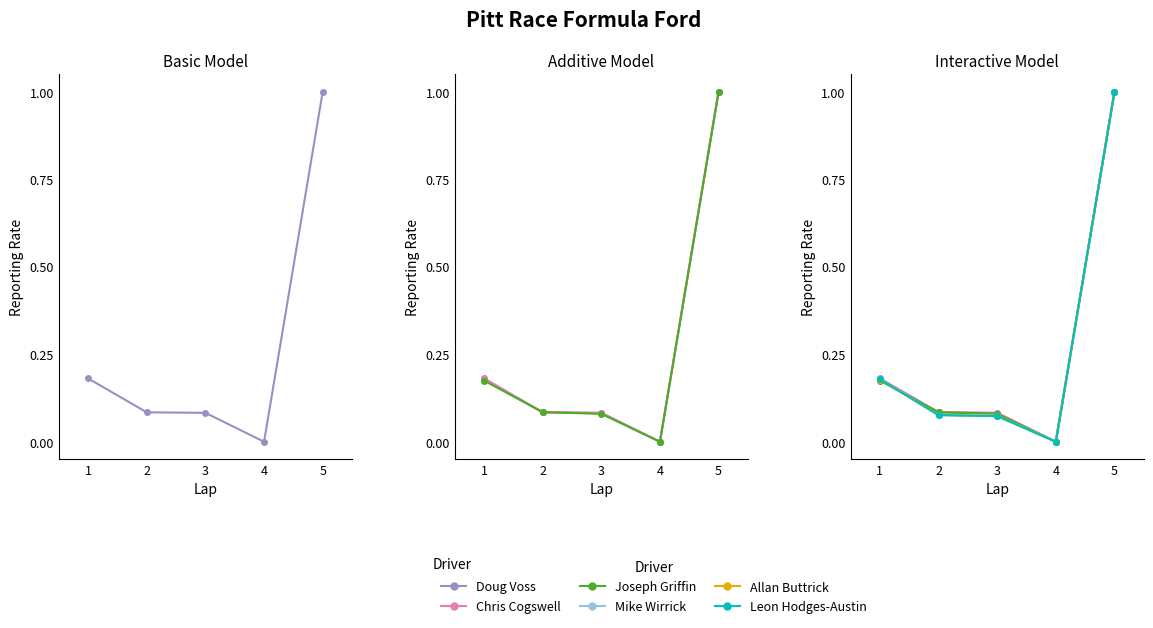

Reading left to right, extract all data points from this chart.

Doug Voss: 1=0.2	2=0.1	3=0.1	4=0.0	5=1.0
Chris Cogswell: 1=0.2	2=0.1	3=0.1	4=0.0	5=1.0
Joseph Griffin: 1=0.2	2=0.1	3=0.1	4=0.0	5=1.0
Mike Wirrick: 1=0.2	2=0.1	3=0.1	4=0.0	5=1.0
Allan Buttrick: 1=0.2	2=0.1	3=0.1	4=0.0	5=1.0
Leon Hodges-Austin: 1=0.2	2=0.1	3=0.1	4=0.0	5=1.0